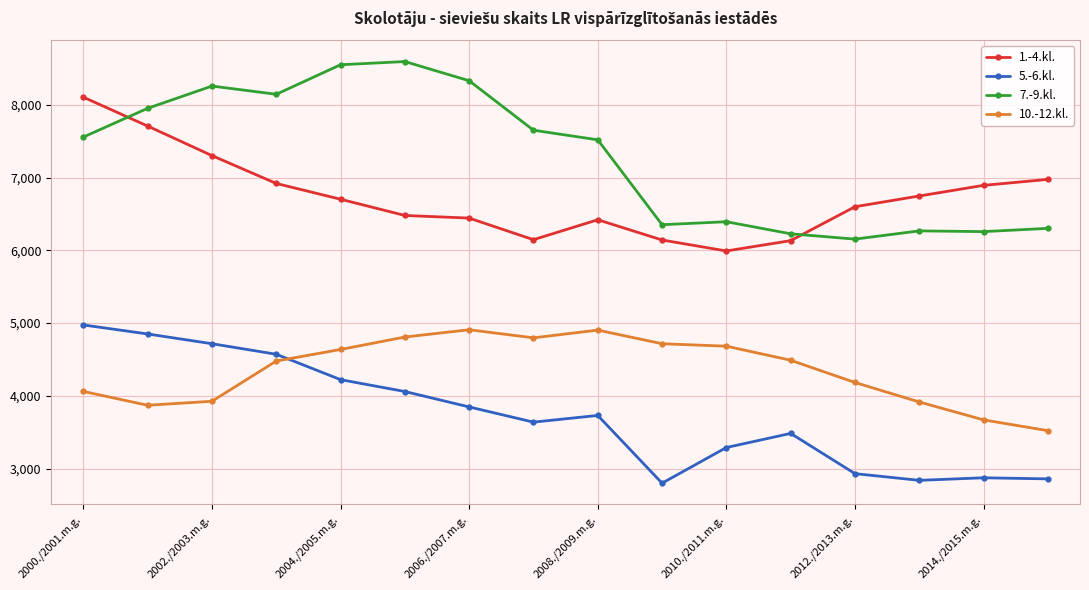

What is the difference between the second highest and second lowest values in the 1.-4.kl. series?

1575